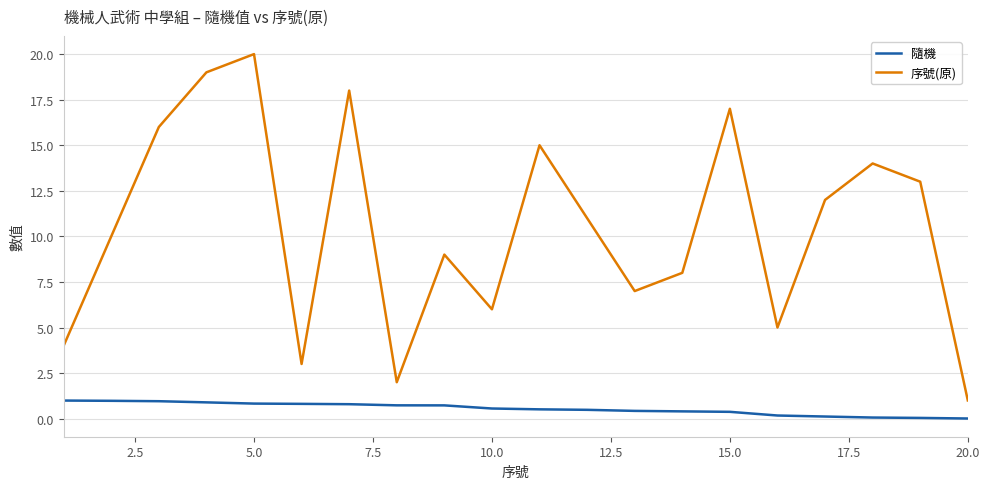

Which series has the largest total across all categories?

序號(原)